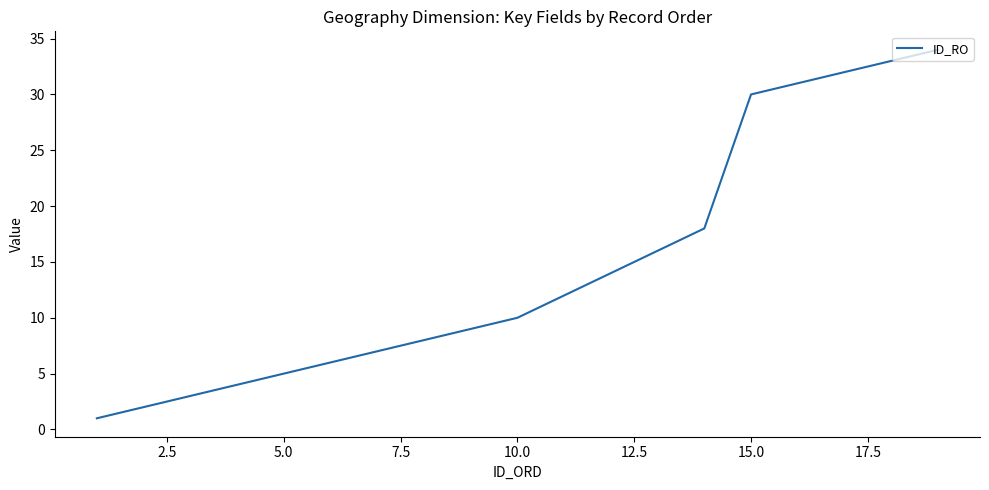

What is the greatest value displayed?

34